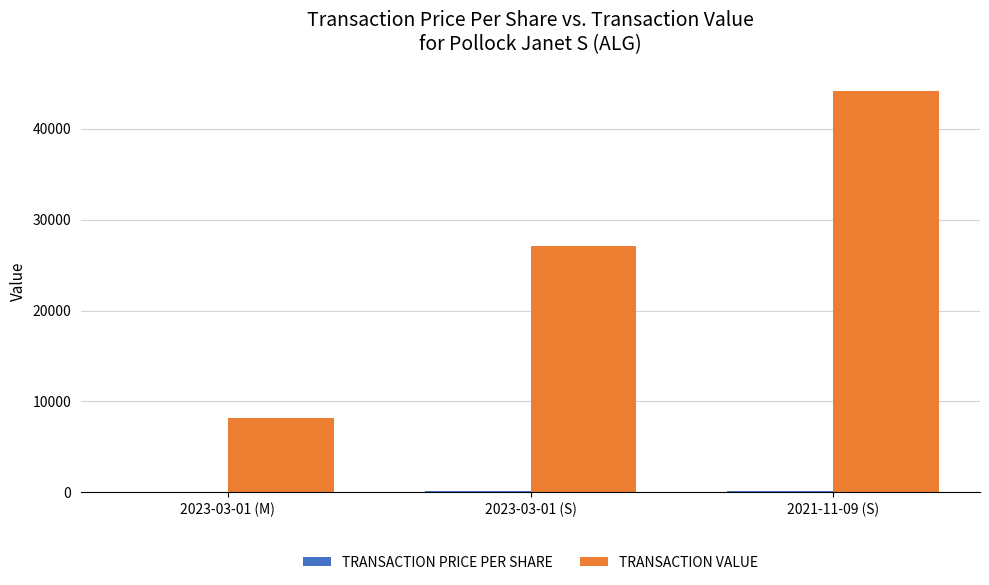

At which category is the sum across all series the highest?

2021-11-09 (S)